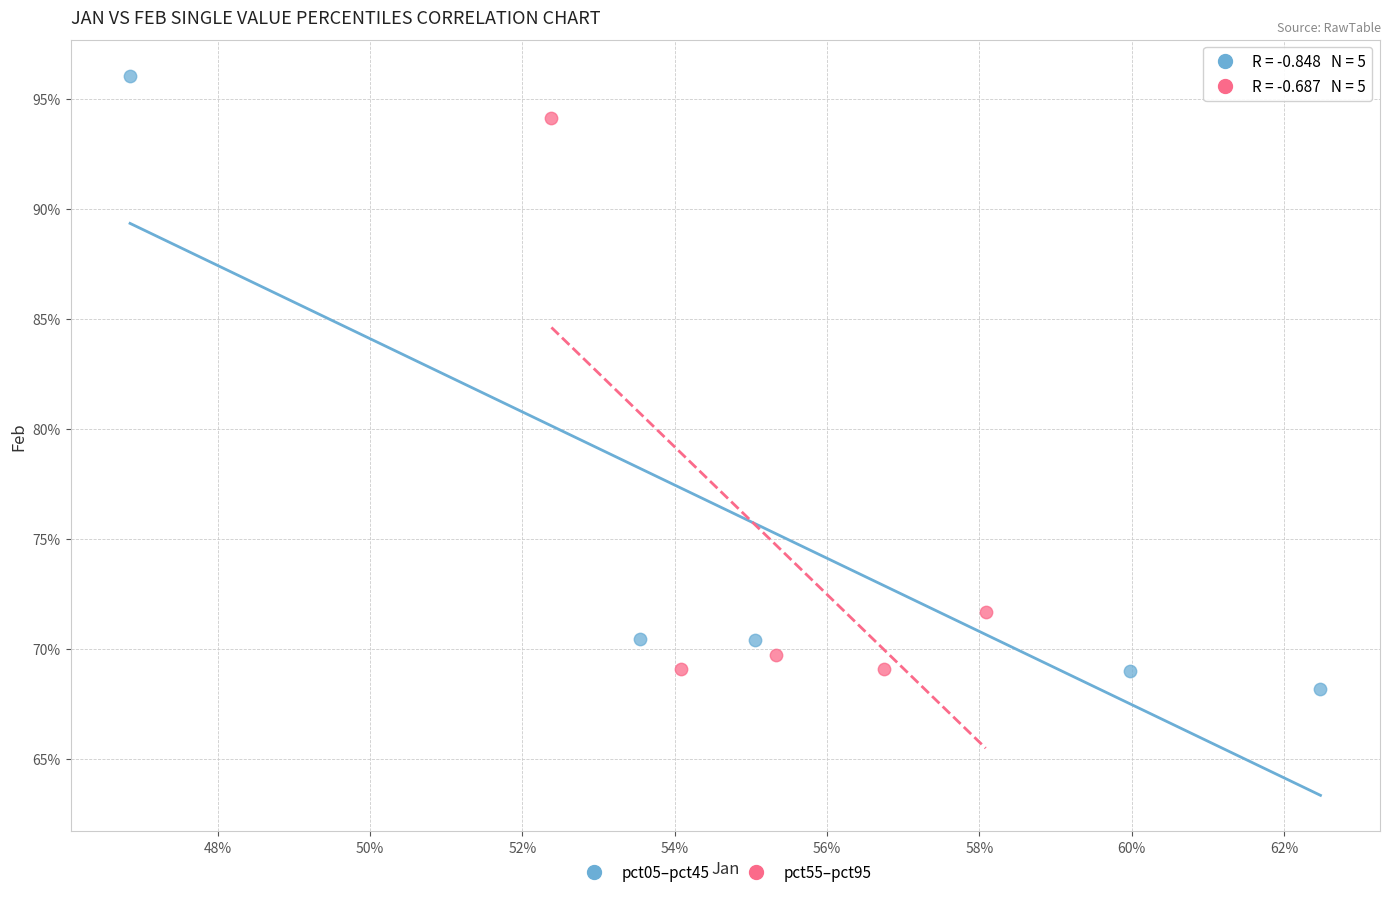

What are all the series names shown in the legend?

pct05–pct45, pct55–pct95